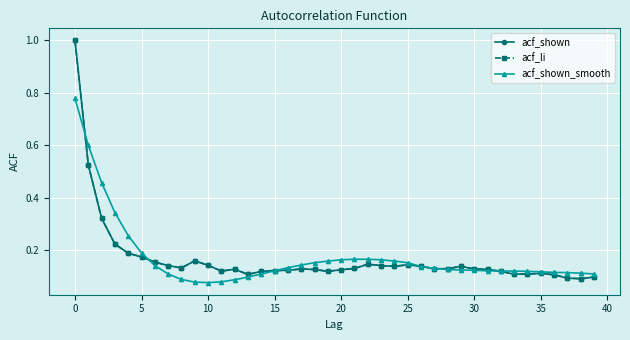

Count the acf_shown values in the range 0 to 1.

40